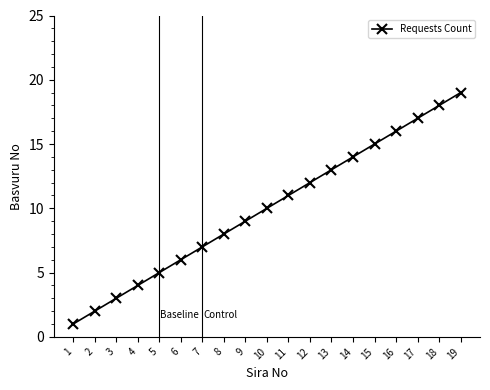

Reading left to right, transcribe all the data shown in this chart.

1	2	3	4	5	6	7	8	9	10	11	12	13	14	15	16	17	18	19